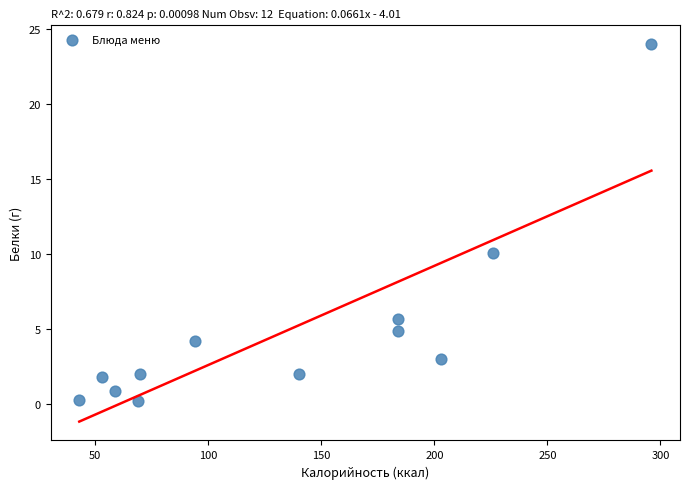

What is the range of Y values (max minus min)?

23.8